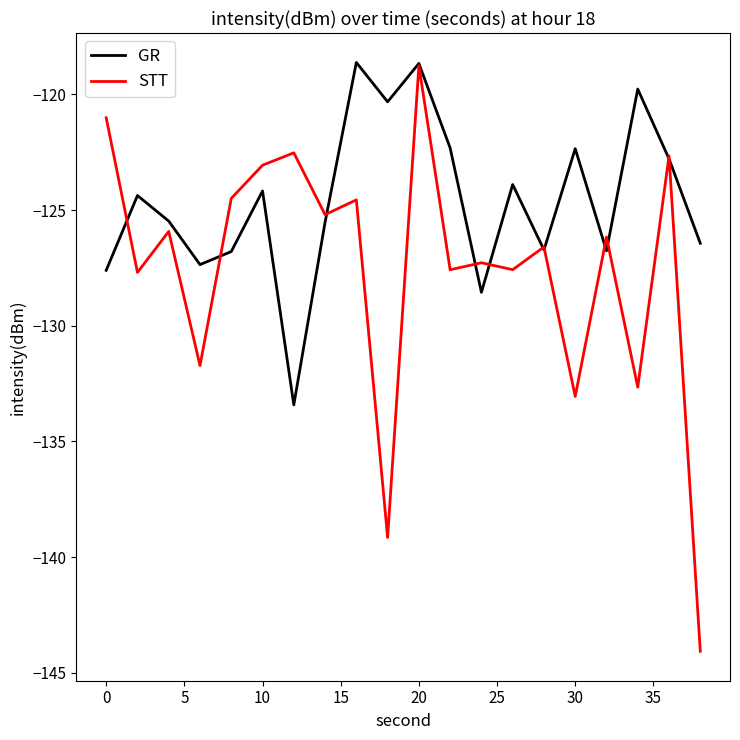

What is the minimum value shown in the chart?

-144.1